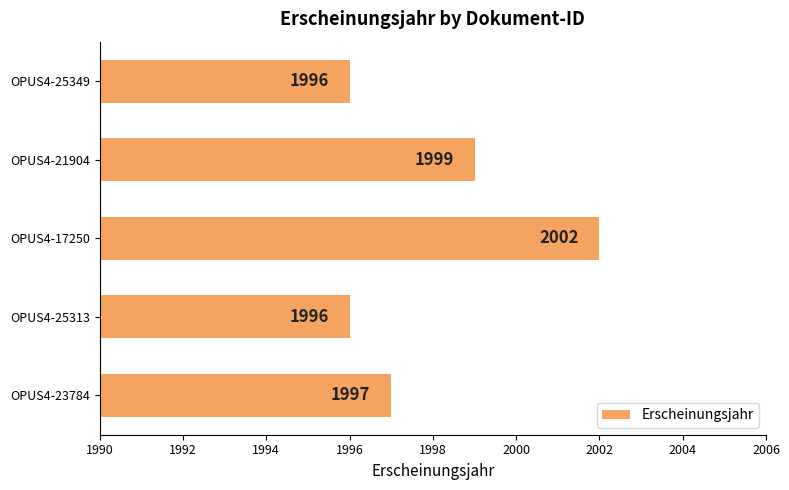

Is it true that the value at OPUS4-25313 is 1996?

True